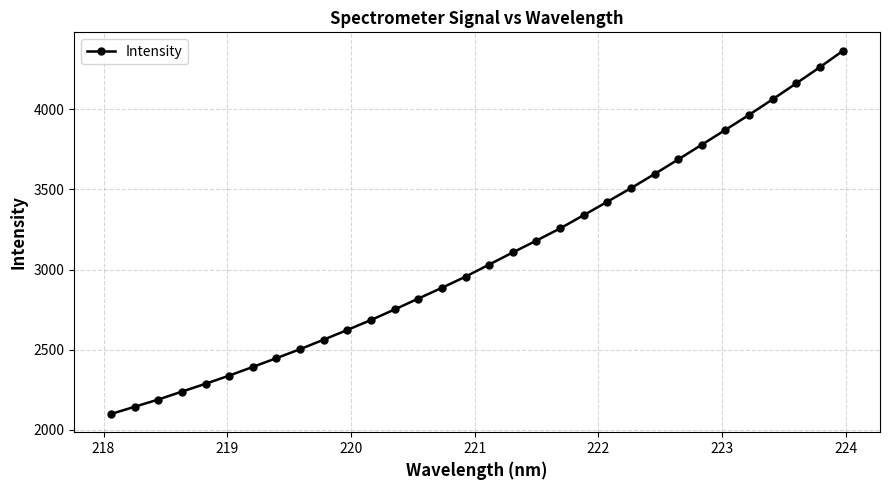

What is the minimum value shown in the chart?

2099.2